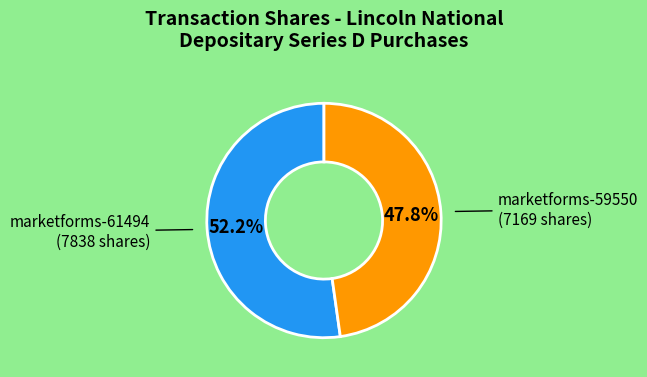

How many slices are in this pie chart?

2